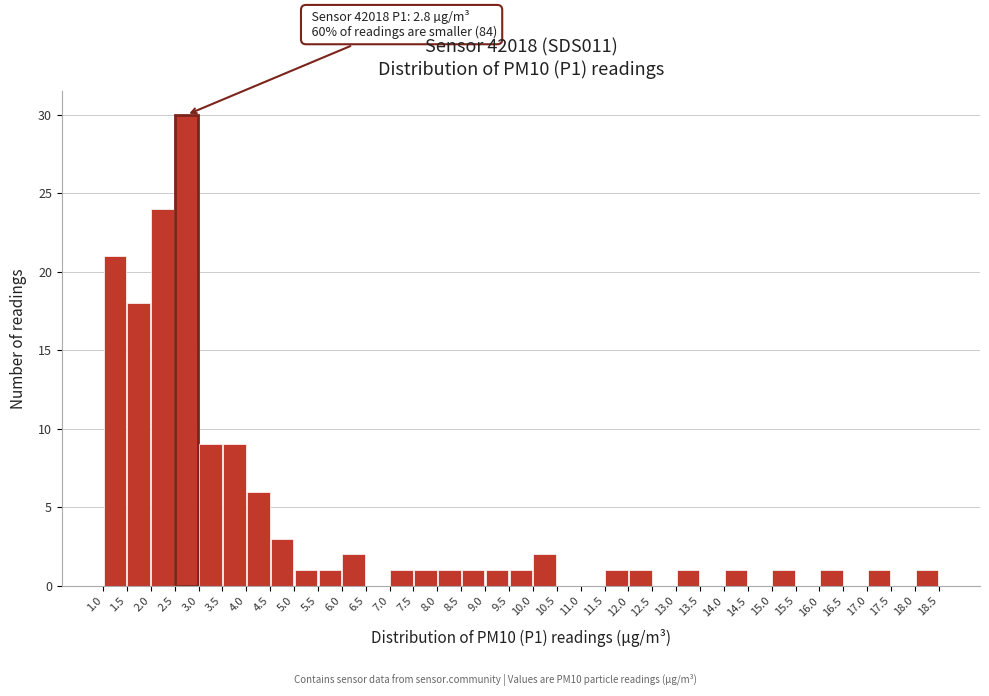

Over which range of the x-axis is the bar tallest?

2.5 to 3.0